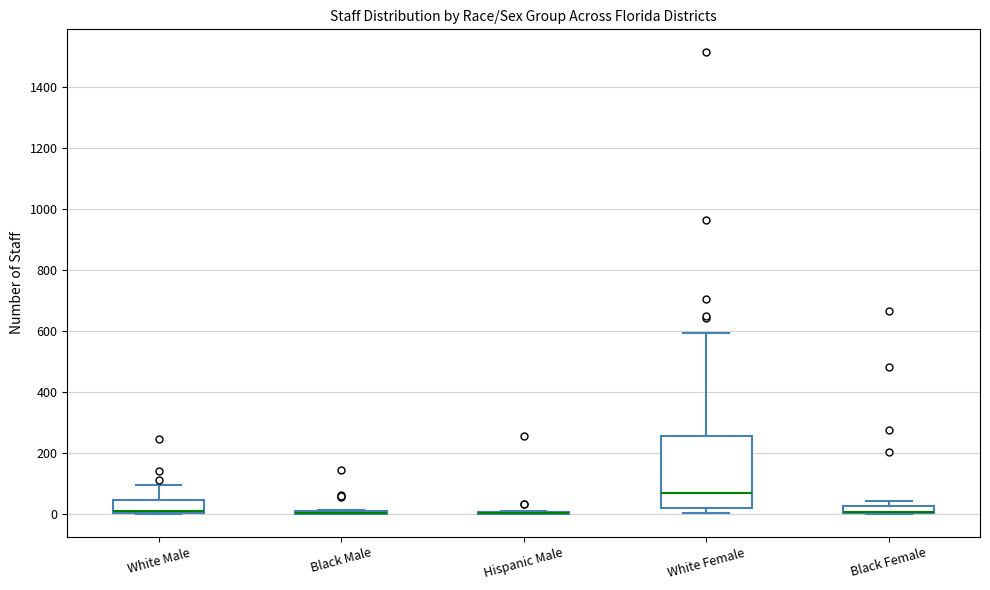

Which box is the tallest, from its lower edge to its upper edge?

White Female